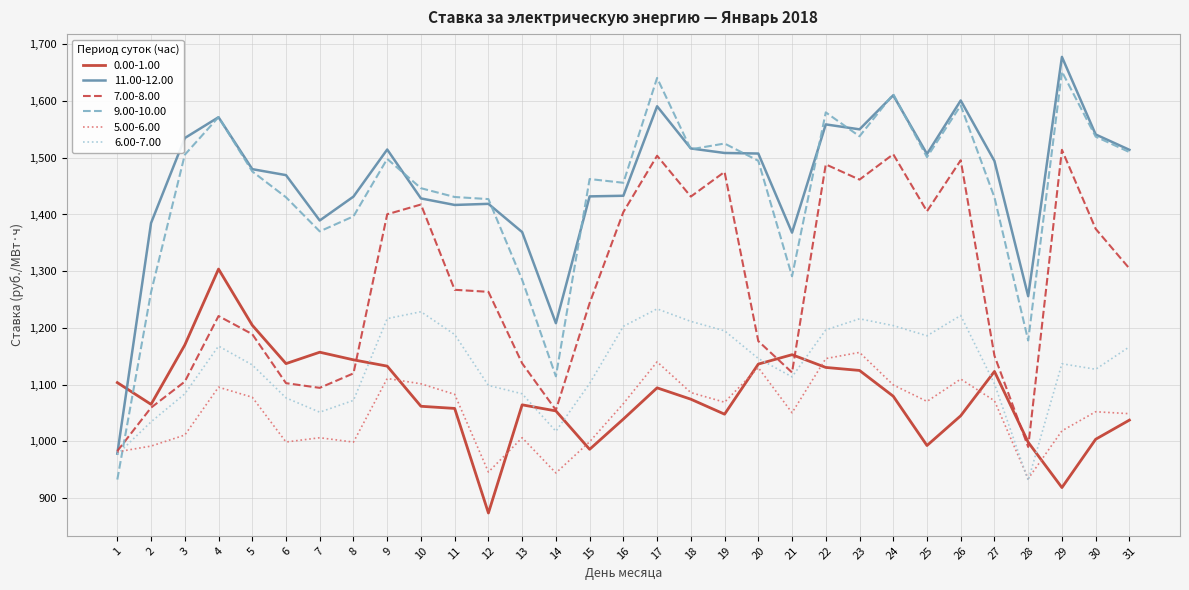

Is it true that 0.00-1.00 equals 1045.1 at 26?

True